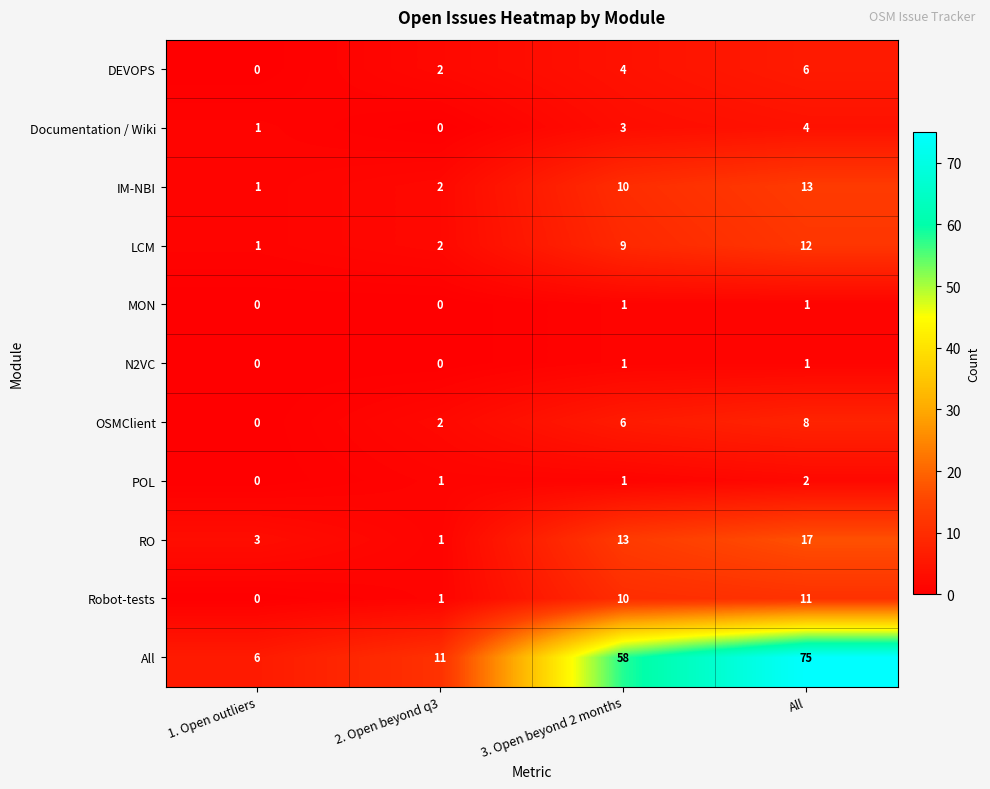

What is the minimum value for All?

6